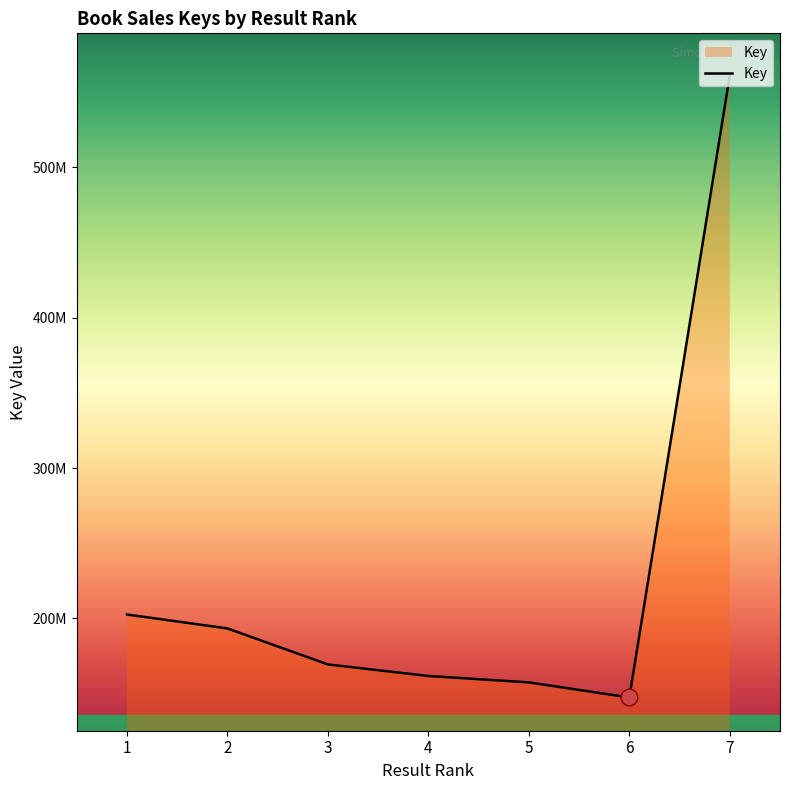

Does the chart display data point markers on the line(s)?

No